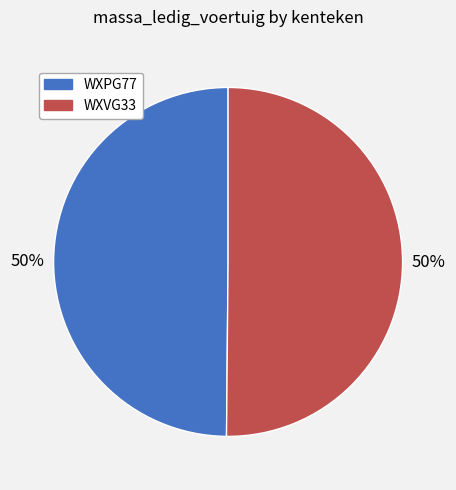

Count the number of slices in the pie.

2